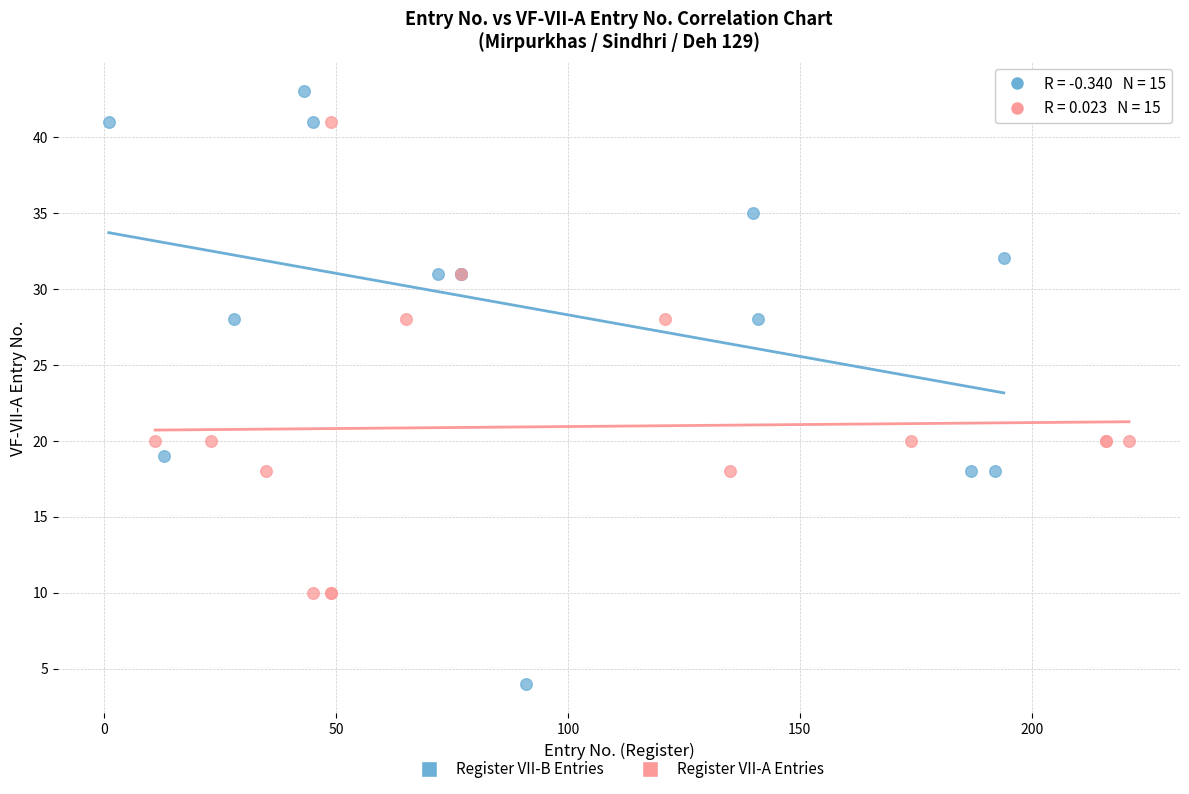

Which series contains the highest Y value?

Register VII-B Entries